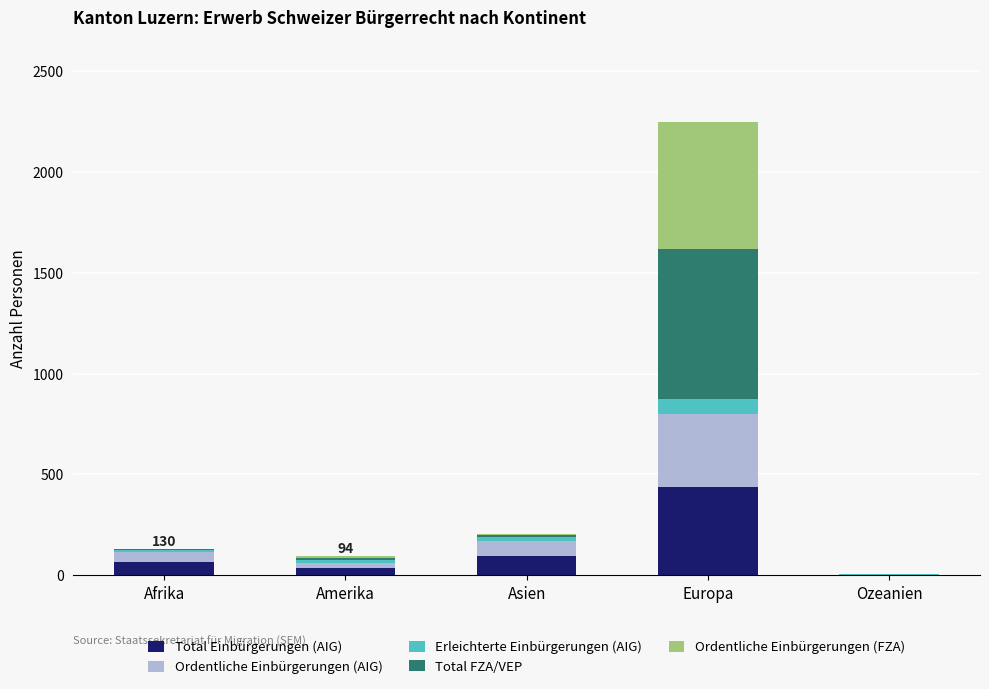

At which category is the sum across all series the highest?

Europa